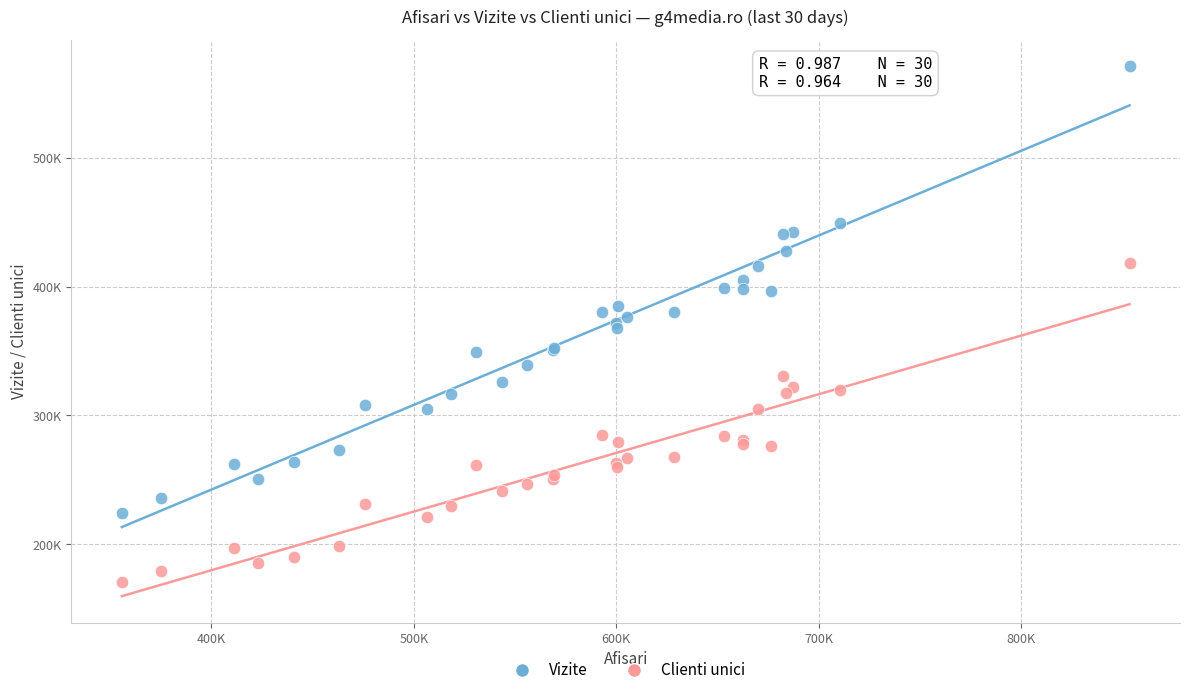

What are all the series names shown in the legend?

Vizite, Clienti unici